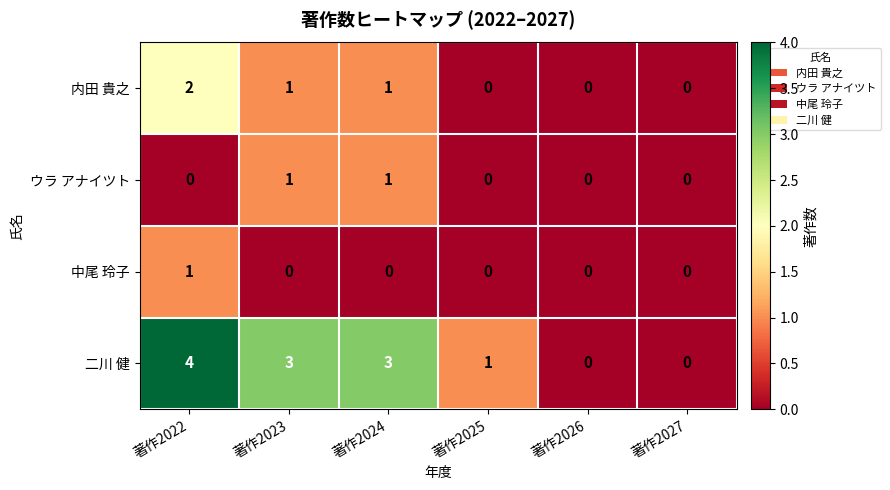

What is the sum of all 内田 貴之 values?

4